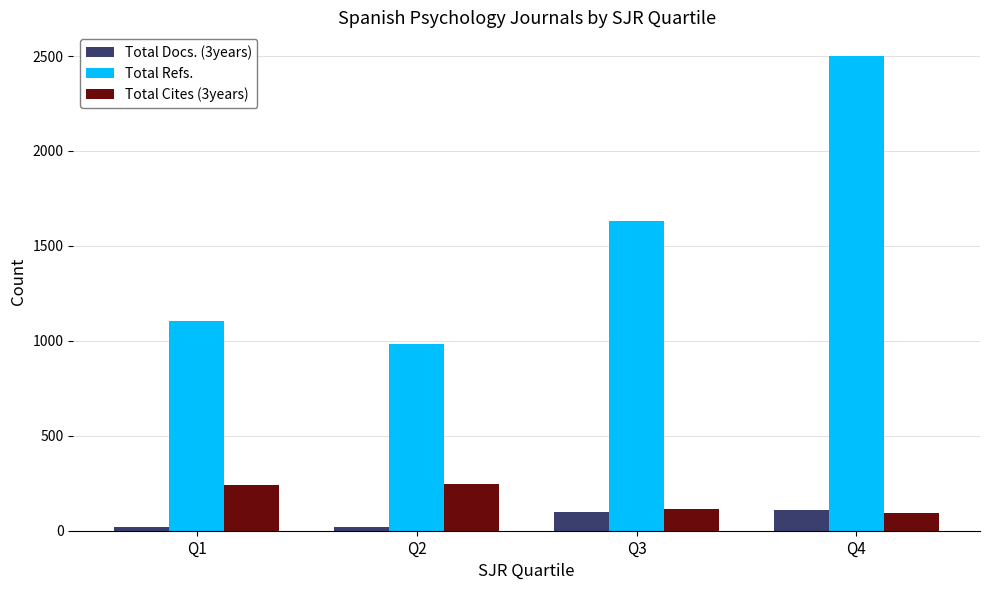

What is the maximum value shown in the chart?

2500